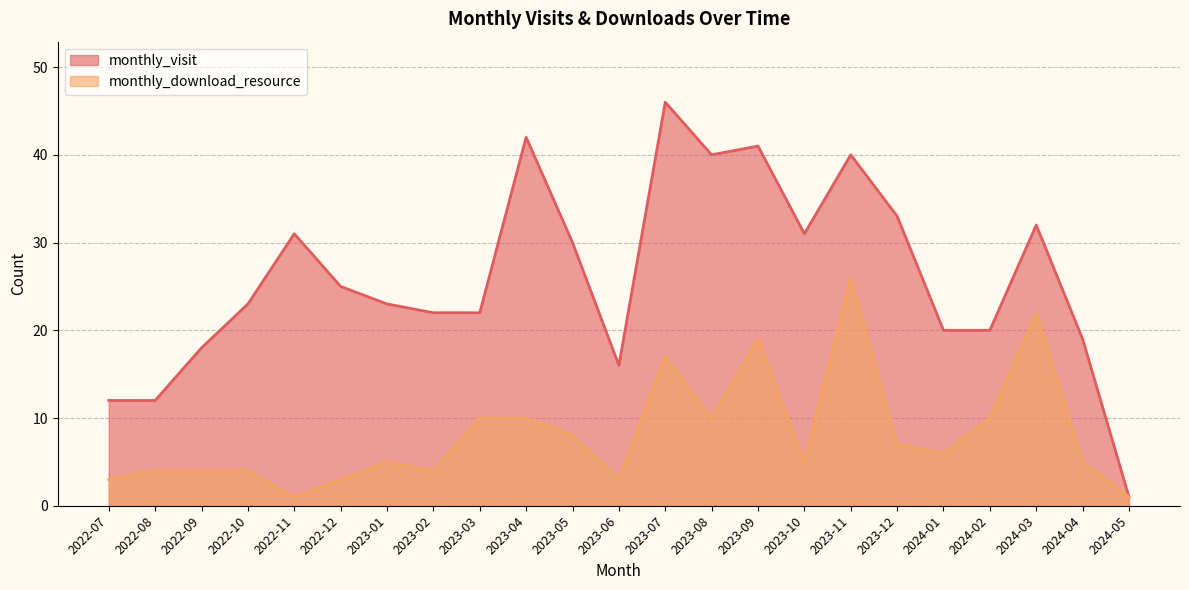

True or false: monthly_download_resource has a value of 1 at 2022-11.

True